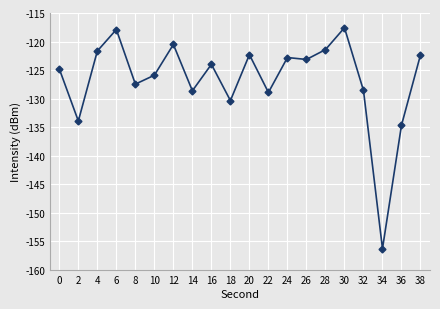

Reading left to right, transcribe all the data shown in this chart.

-124.8	-133.9	-121.7	-117.9	-127.5	-125.9	-120.5	-128.6	-124.0	-130.3	-122.3	-128.9	-122.8	-123.1	-121.4	-117.6	-128.6	-156.3	-134.7	-122.3